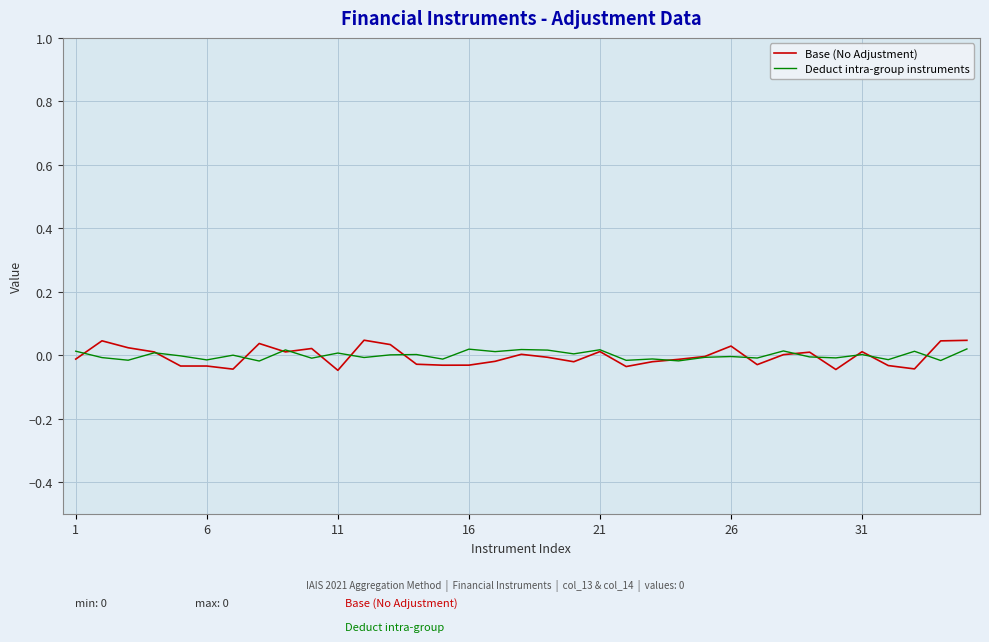

How many lines are shown in the chart?

2